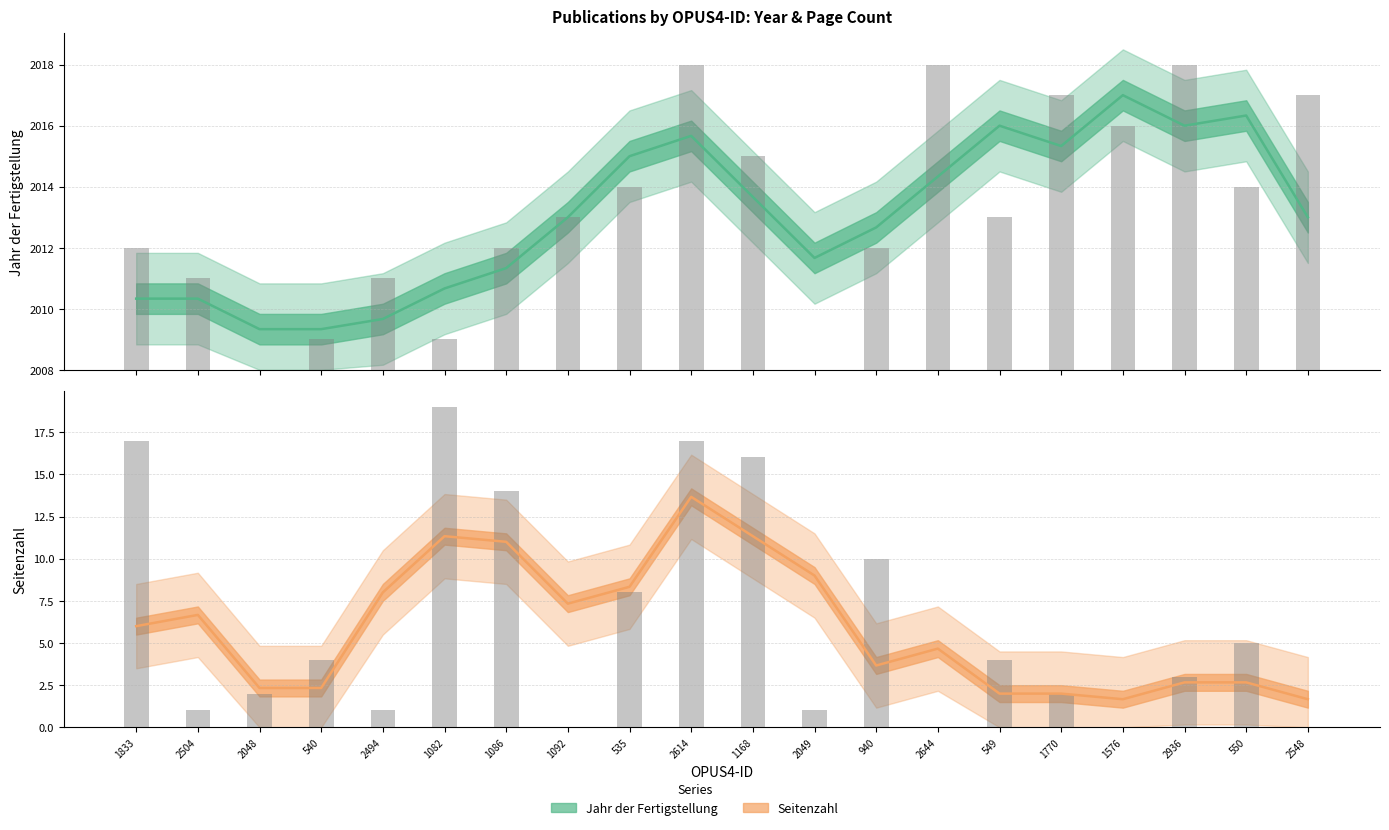

What is the difference between the highest and lowest values at 1770?

5.3